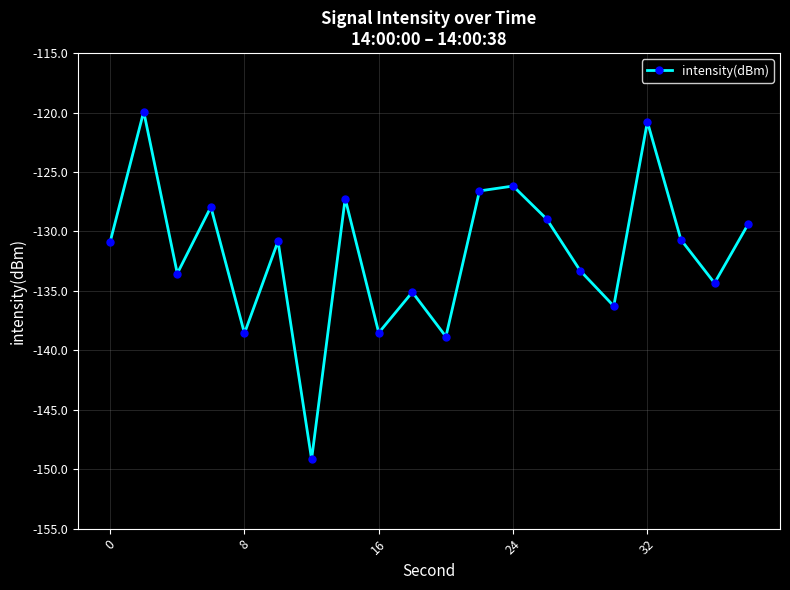

What is the greatest value displayed?

-119.9